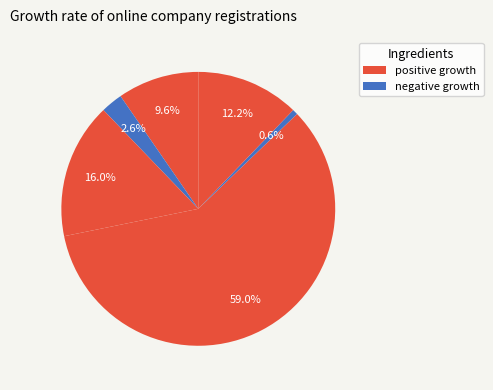

How many segments does this pie chart have?

6